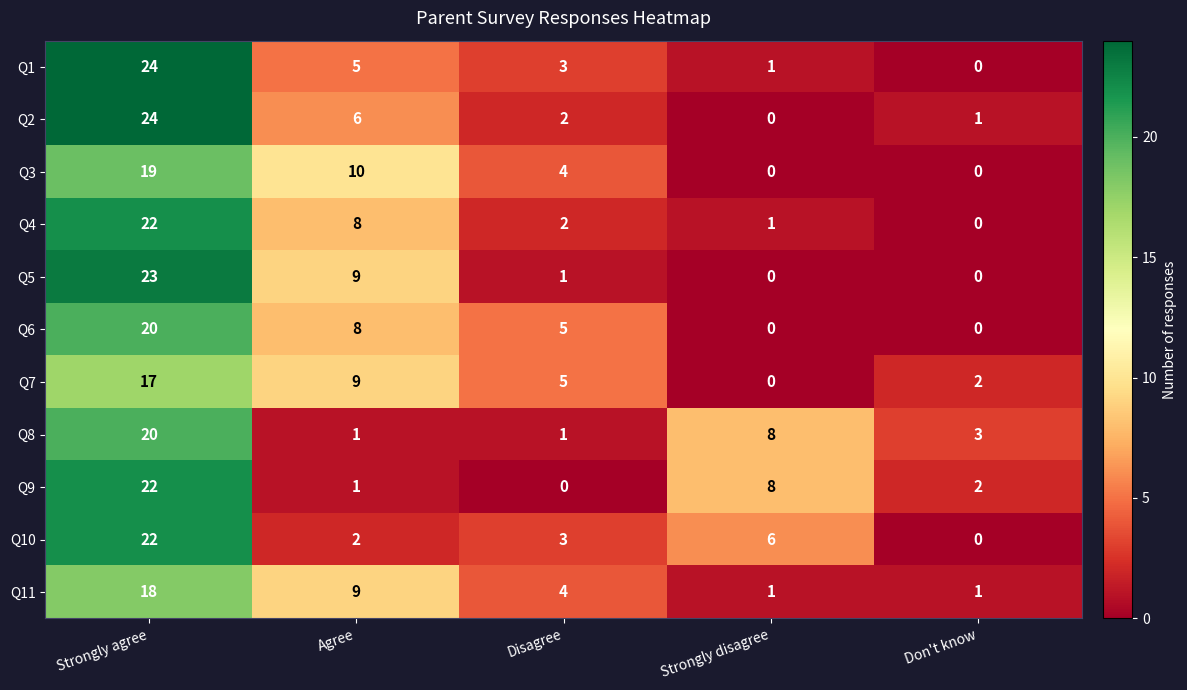

What is the highest value of the Q11 series?

18